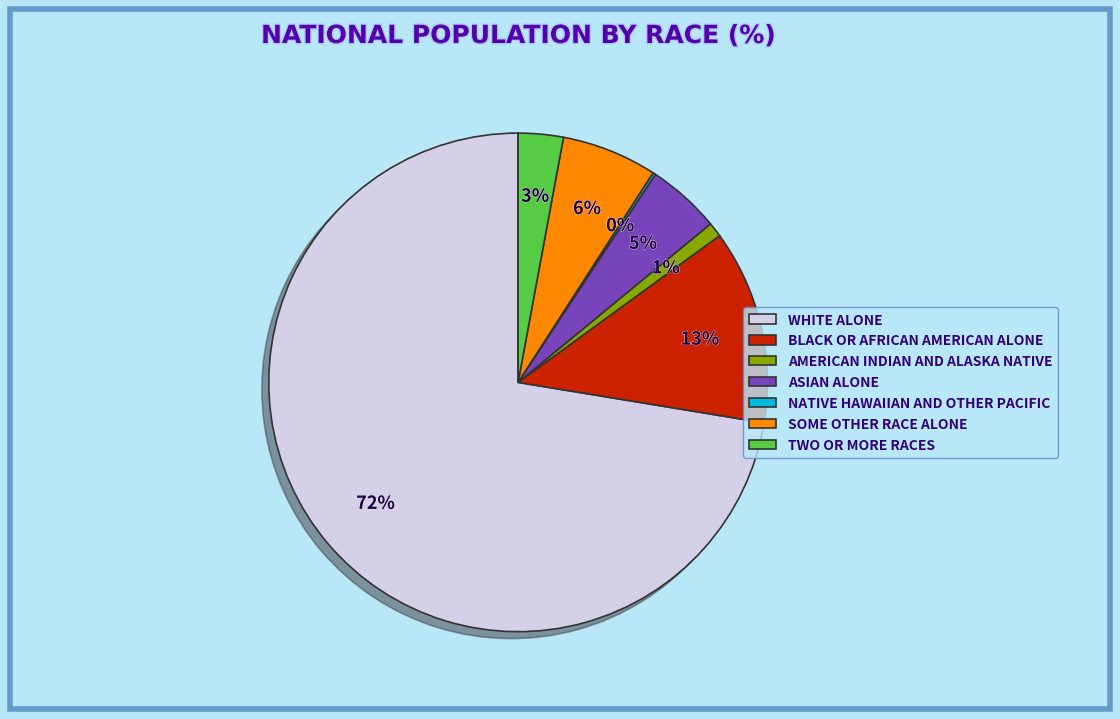

Which has a higher value, AMERICAN INDIAN AND ALASKA NATIVE or ASIAN ALONE?

ASIAN ALONE